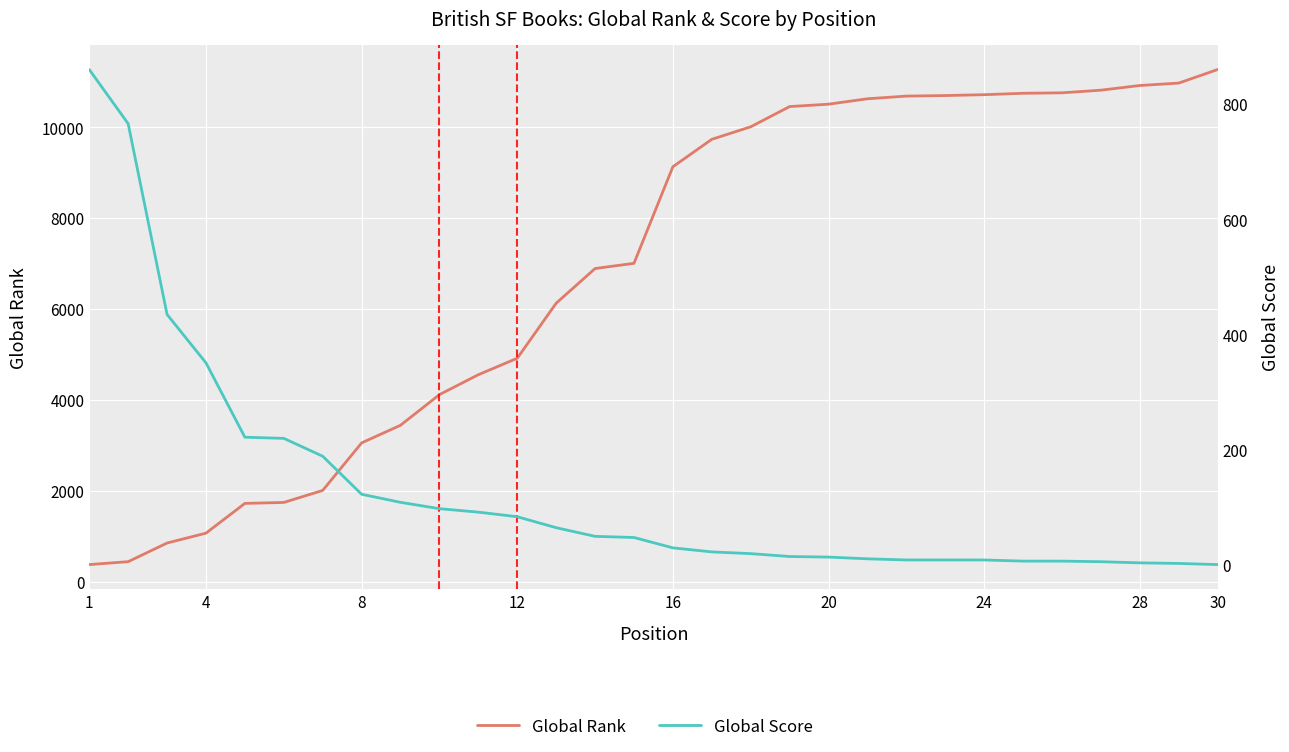

Count the number of categories in the chart.

30